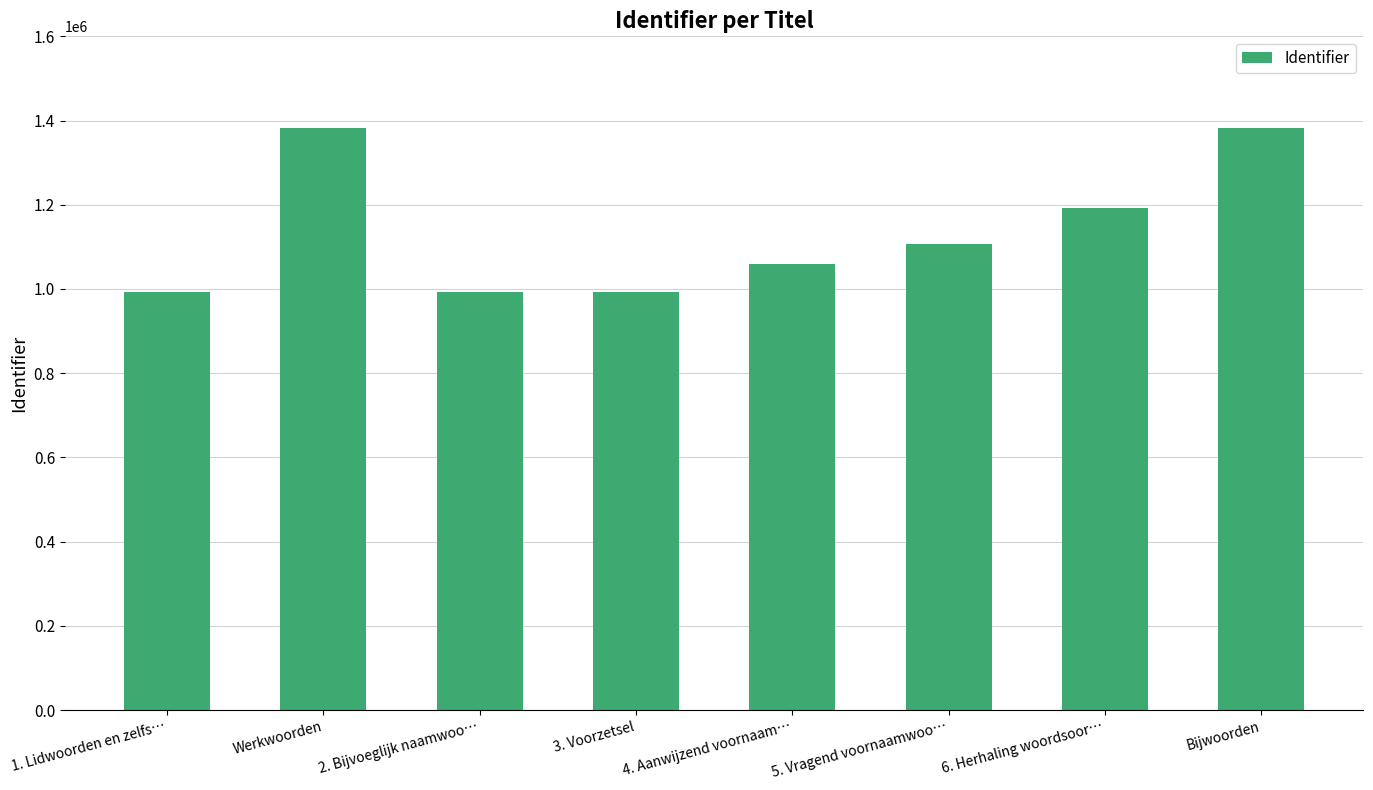

What is the smallest value displayed?

993338